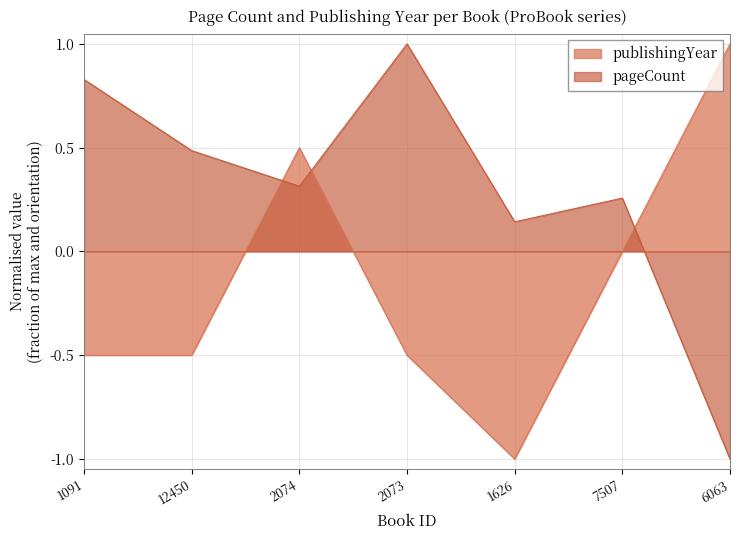

Reading left to right, what are all the values shown in this chart?

publishingYear: 1091=-0.5	12450=-0.5	2074=0.5	2073=-0.5	1626=-1.0	7507=0.0	6063=1.0
pageCount: 1091=0.8	12450=0.5	2074=0.3	2073=1.0	1626=0.1	7507=0.3	6063=-1.0